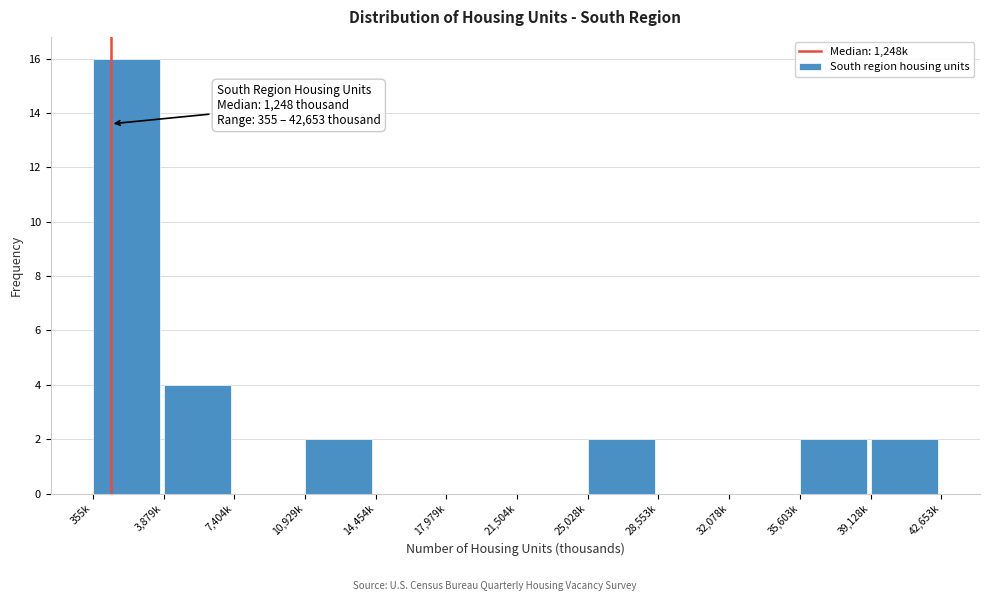

Reading left to right, list all the values displayed in this chart.

355k=16	3,879k=4	7,404k=0	10,929k=2	14,454k=0	17,979k=0	21,504k=0	25,028k=2	28,553k=0	32,078k=0	35,603k=2	39,128k=2